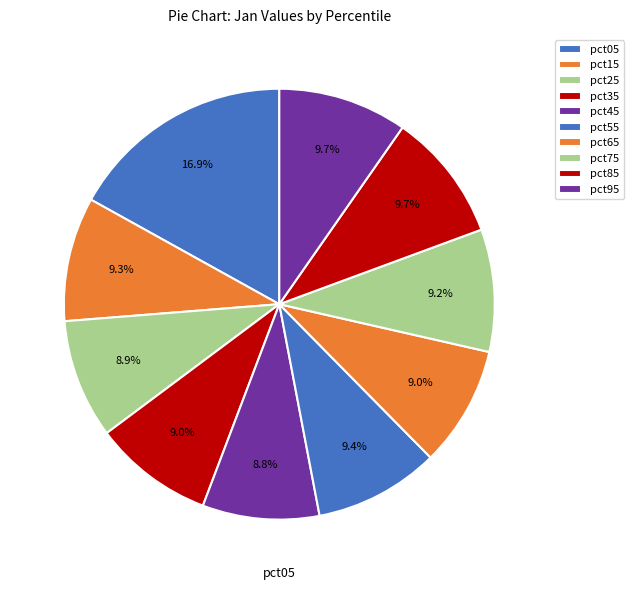

Which slice is the smallest?

pct45